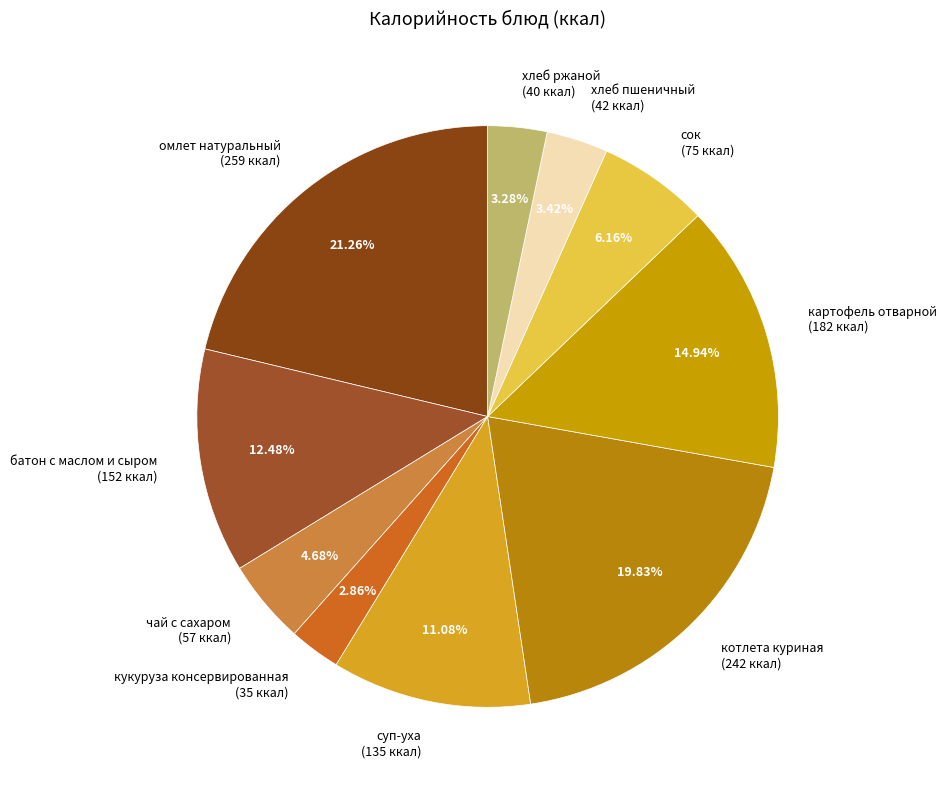

The сок slice represents 1% of the pie. True or false?

False